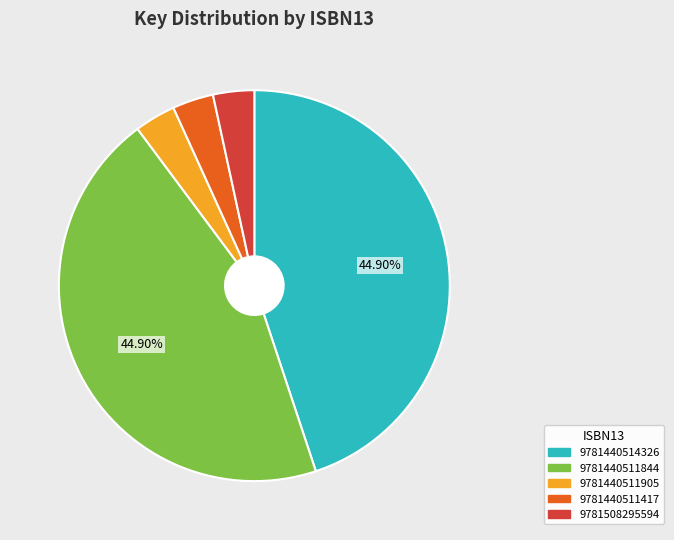

Is there a majority slice in this chart?

No